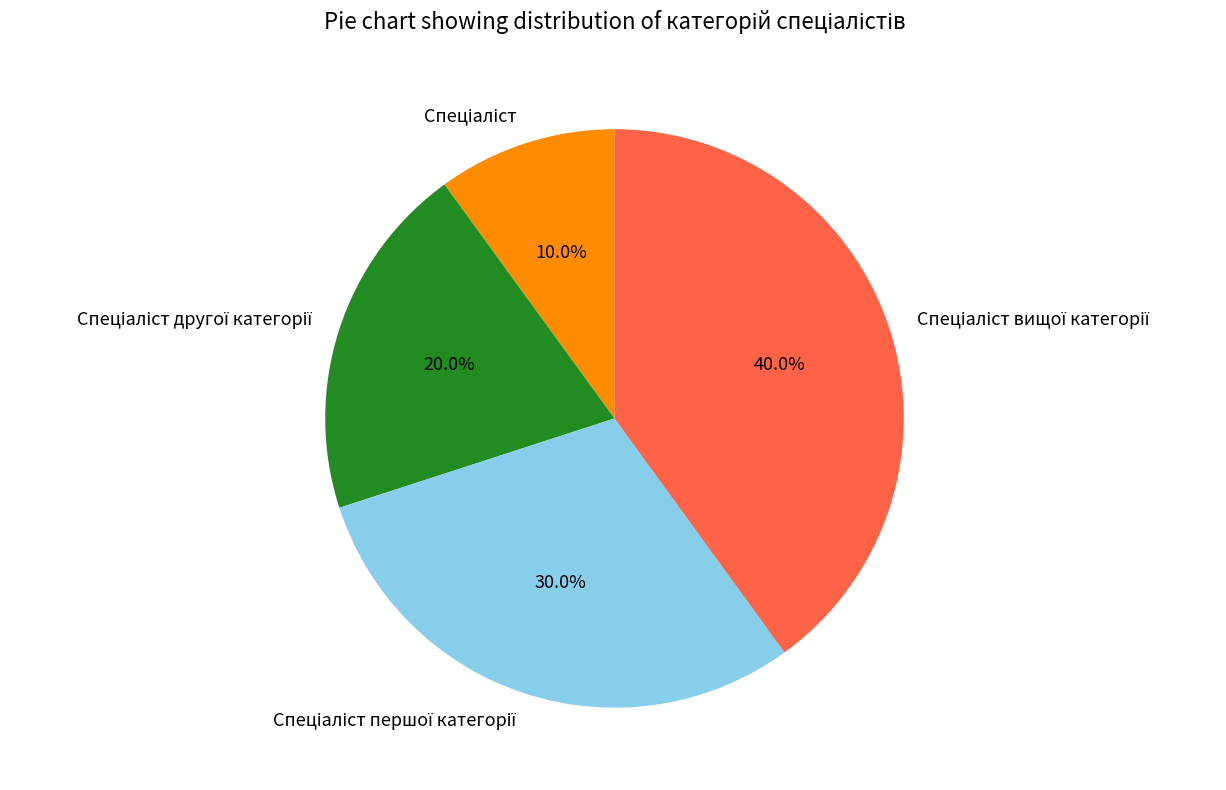

Is there a majority slice in this chart?

No